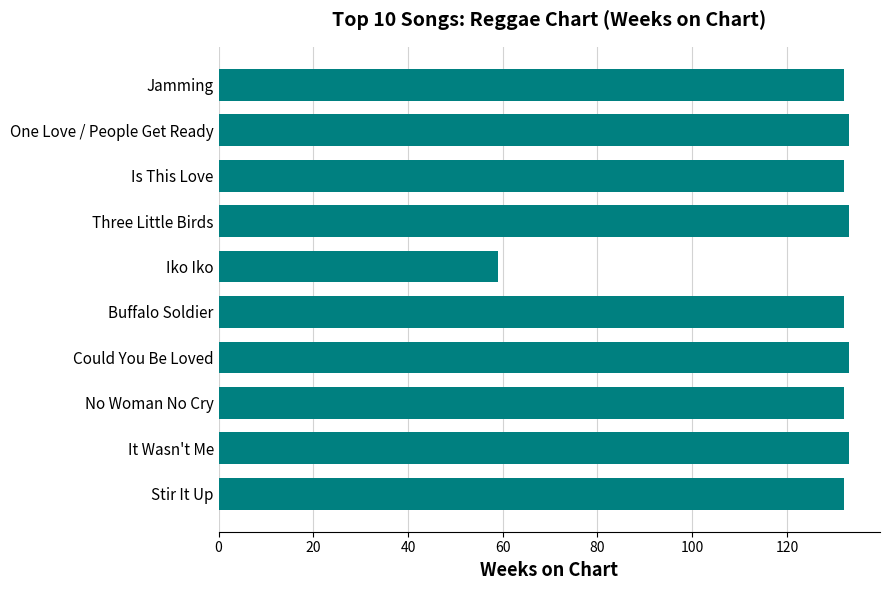

Approximately how many times larger is the value at Buffalo Soldier compared to Stir It Up?

1.0